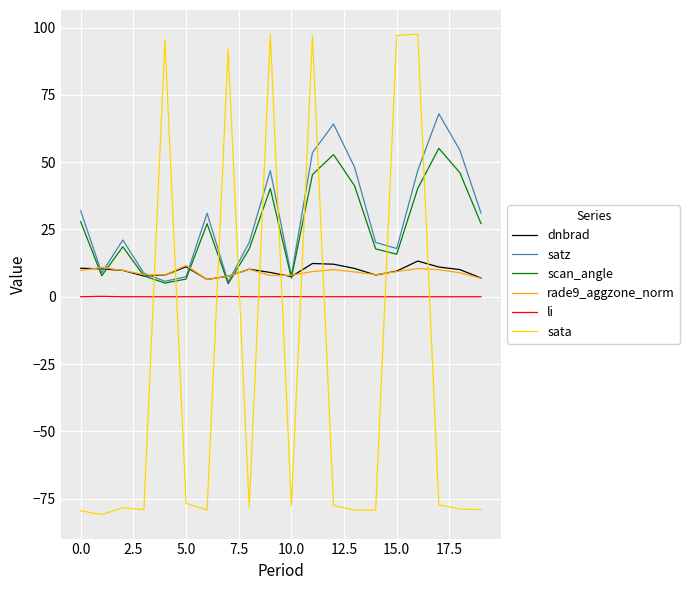

True or false: satz and rade9_aggzone_norm intersect in this chart.

True